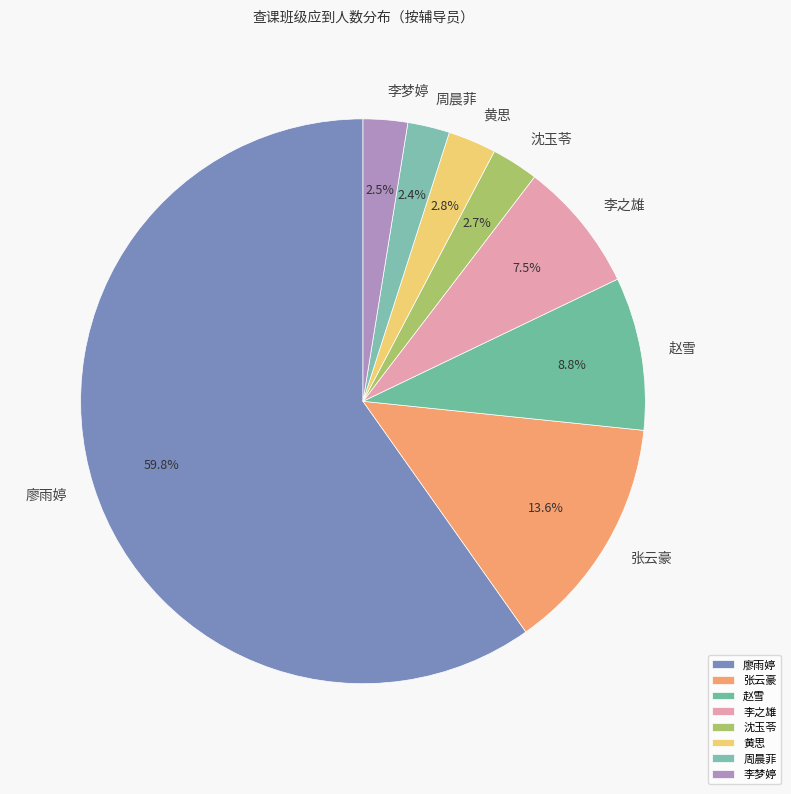

What is the largest slice in the pie chart?

廖雨婷